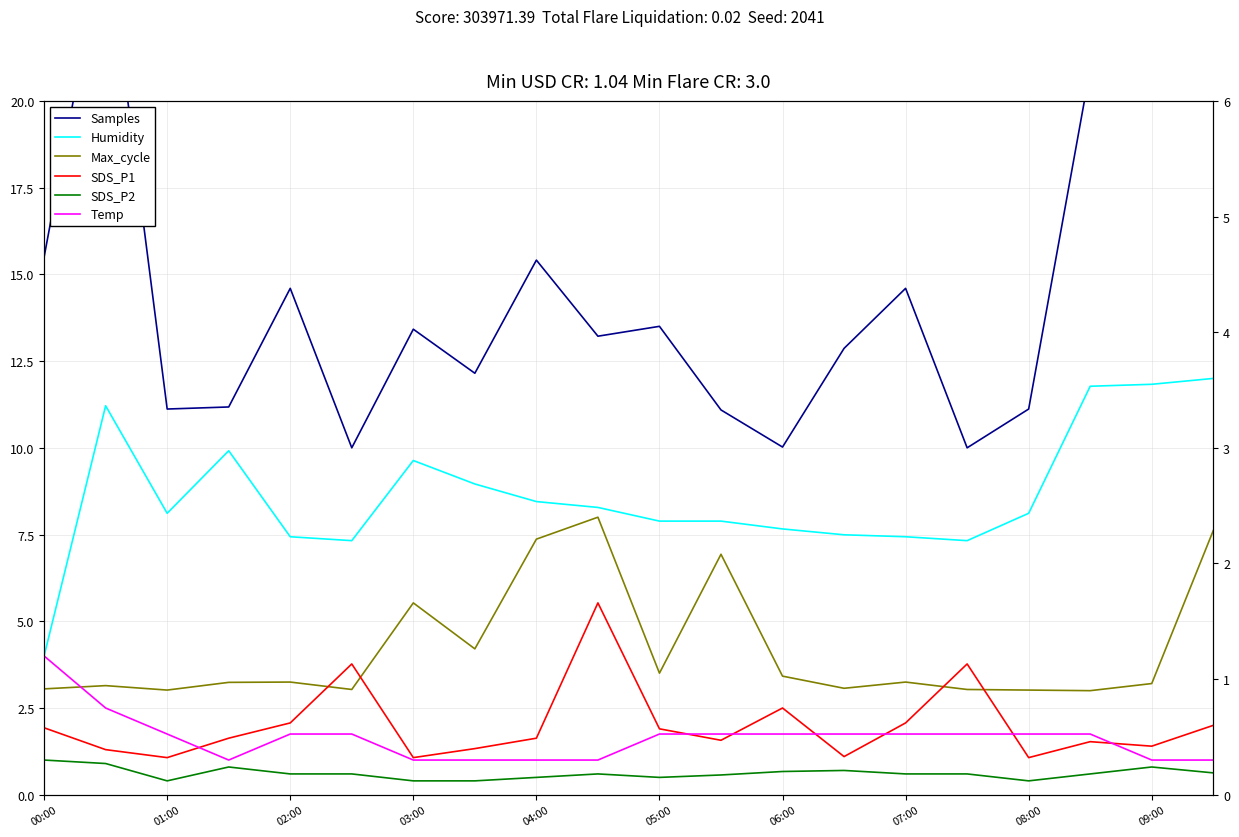

Between 09:00 and 13, which series saw the biggest shift?

Max_cycle